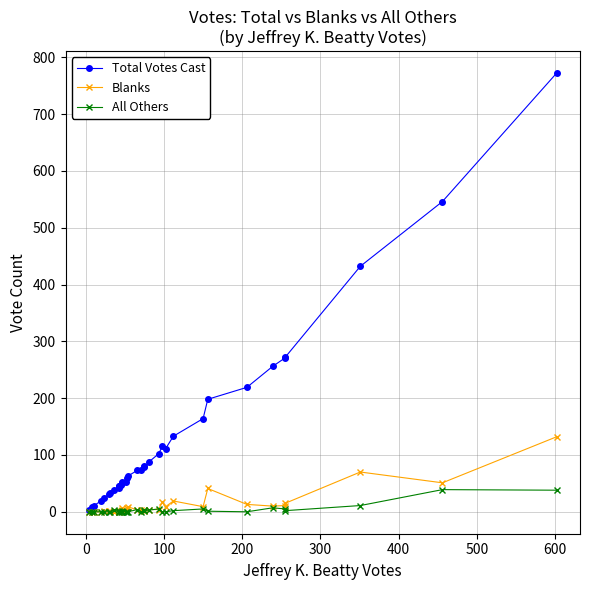

True or false: Blanks and All Others cross at least once.

True